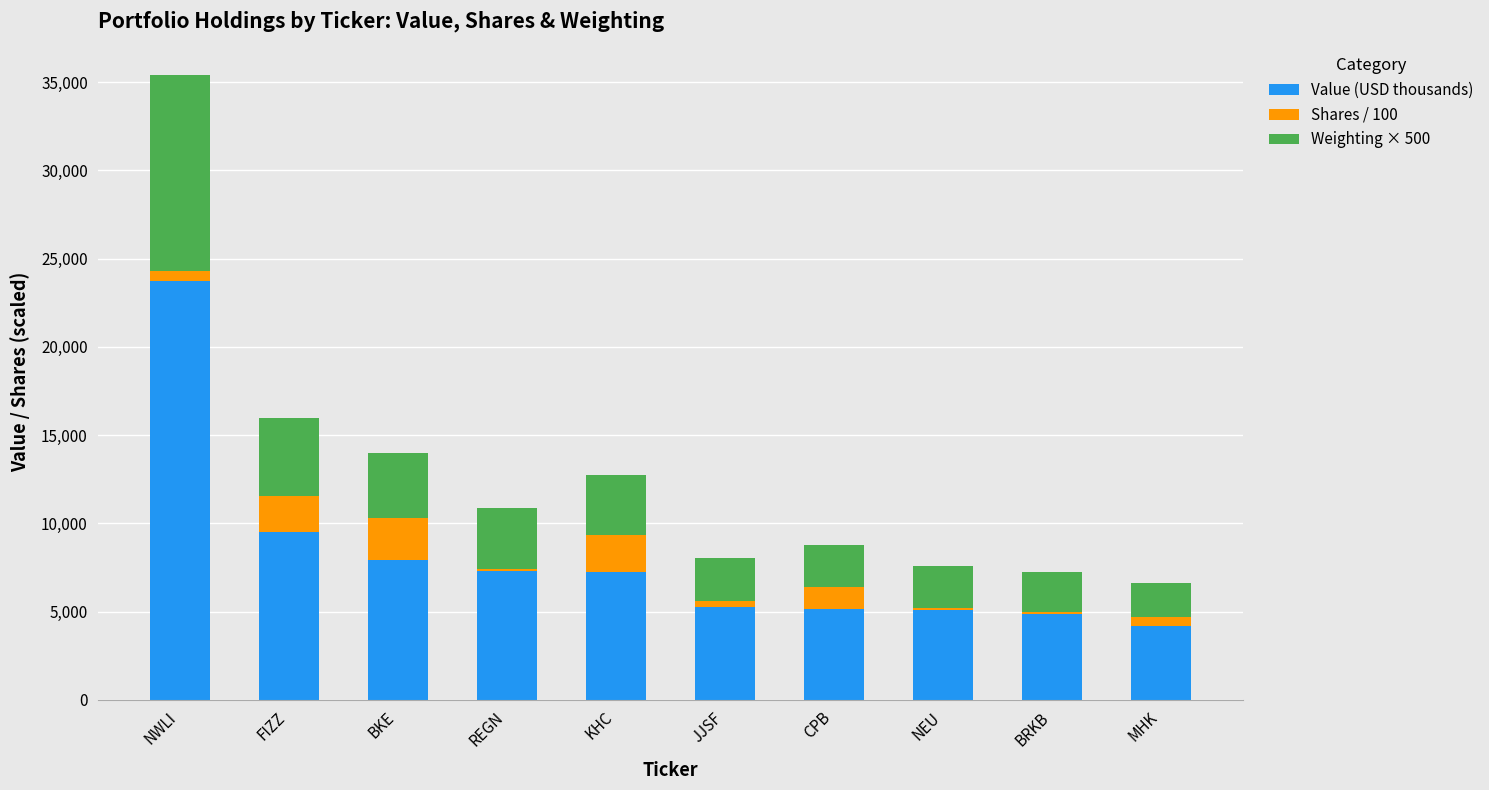

What value does the Value (USD thousands) series have at CPB?

5122.0